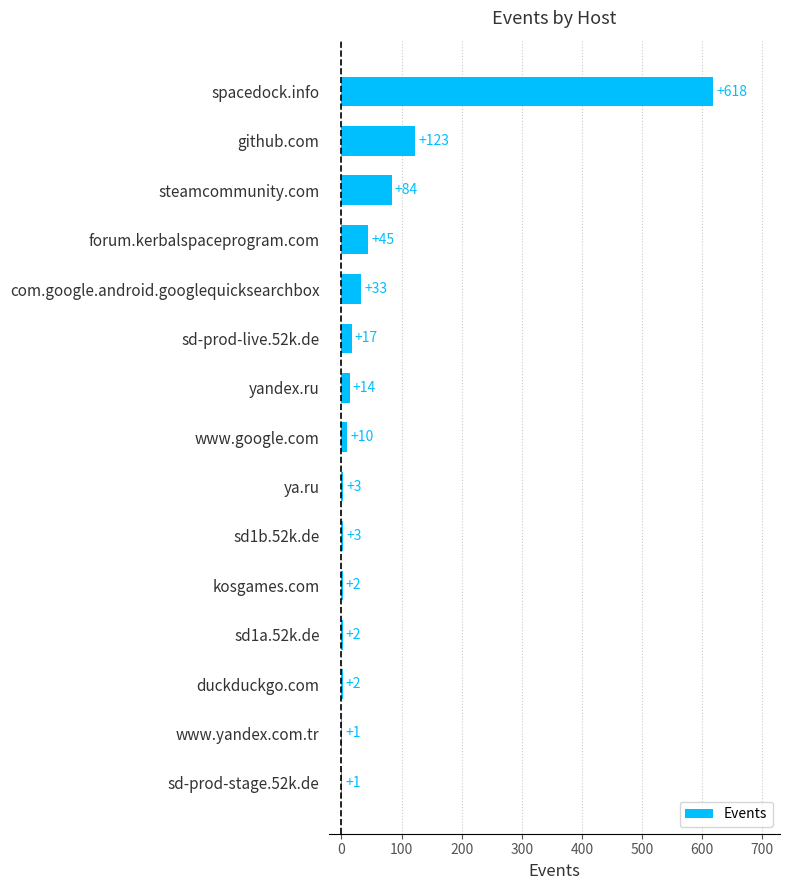

What is the sum of the values at ya.ru and sd-prod-stage.52k.de?

4